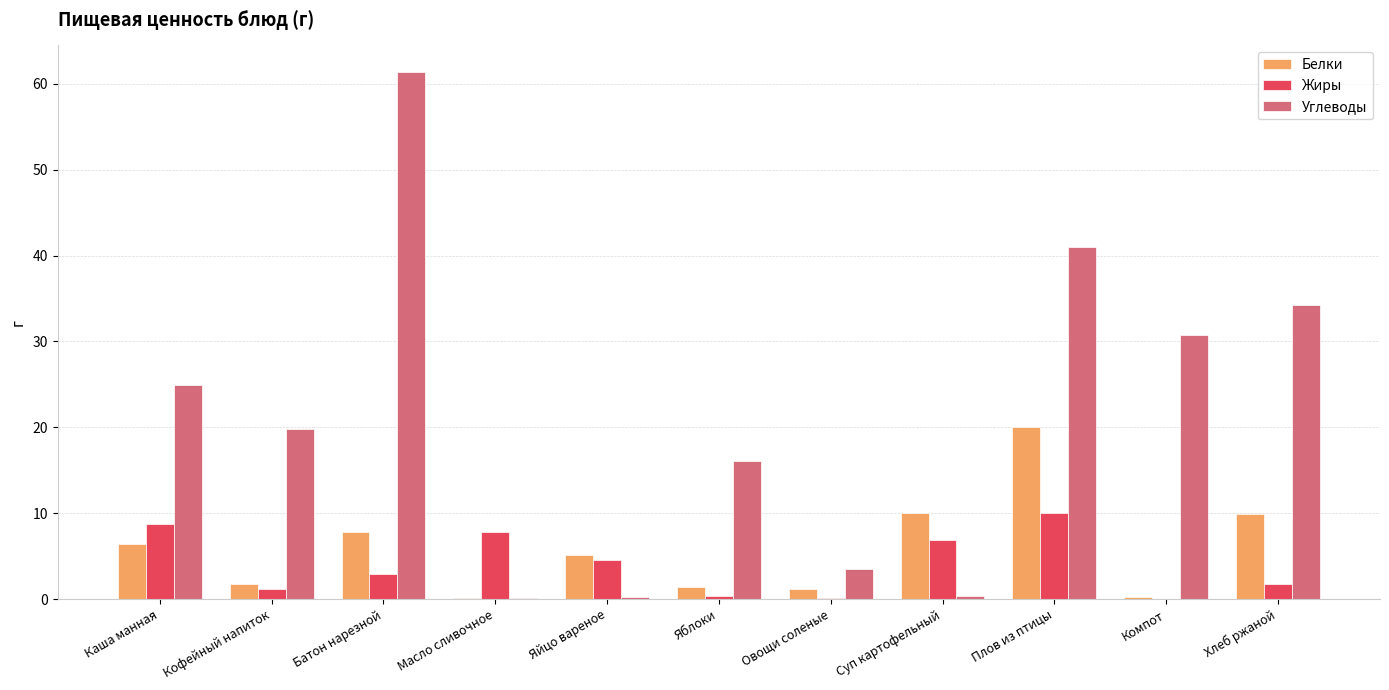

How many groups of bars are there?

11